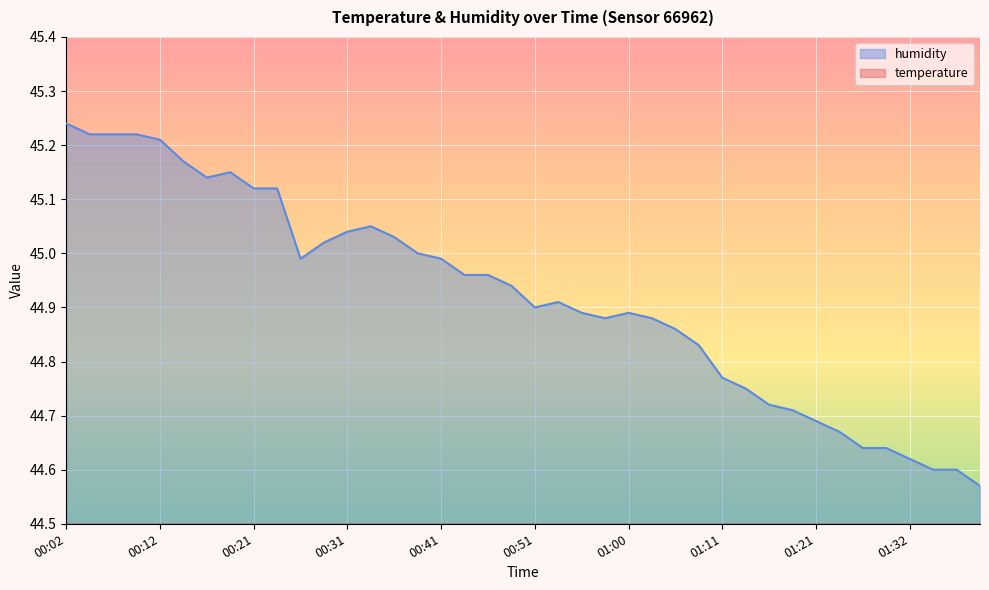

In temperature, how many points are higher than both neighbors (excluding endpoints)?

1